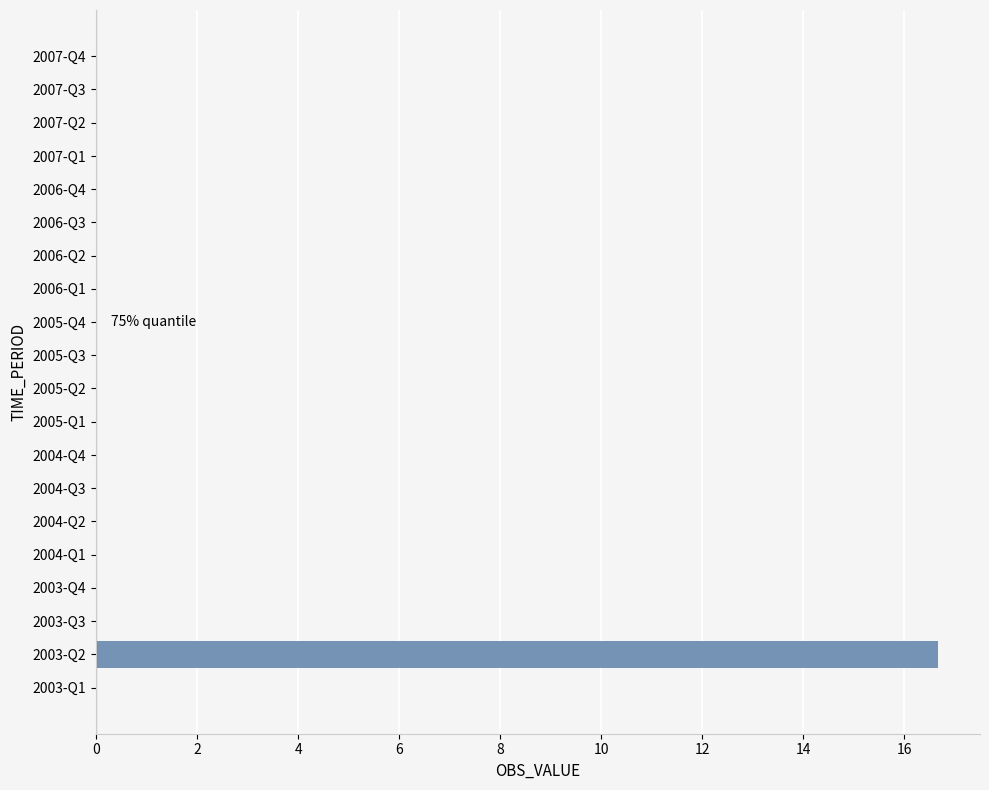

Are the bars horizontal?

Yes